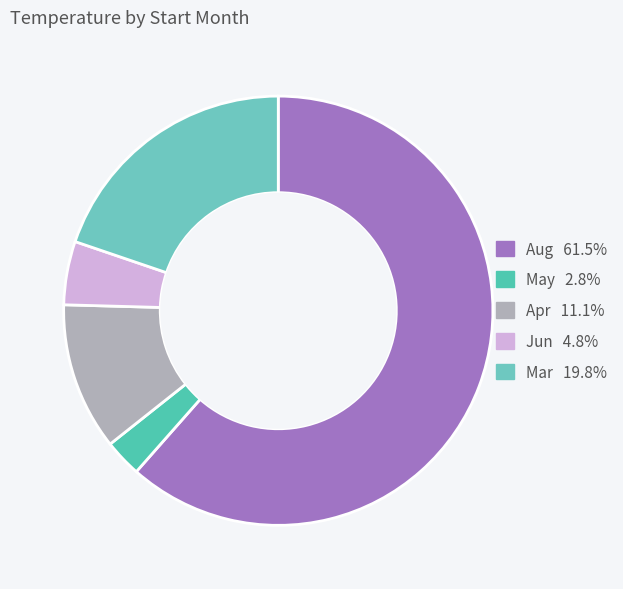

How many slices are in this pie chart?

5